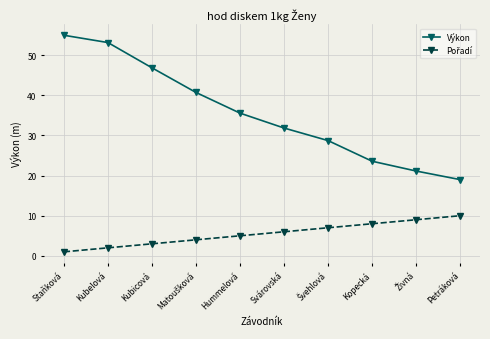

What is the total value across all series at Kubelová?

55.1